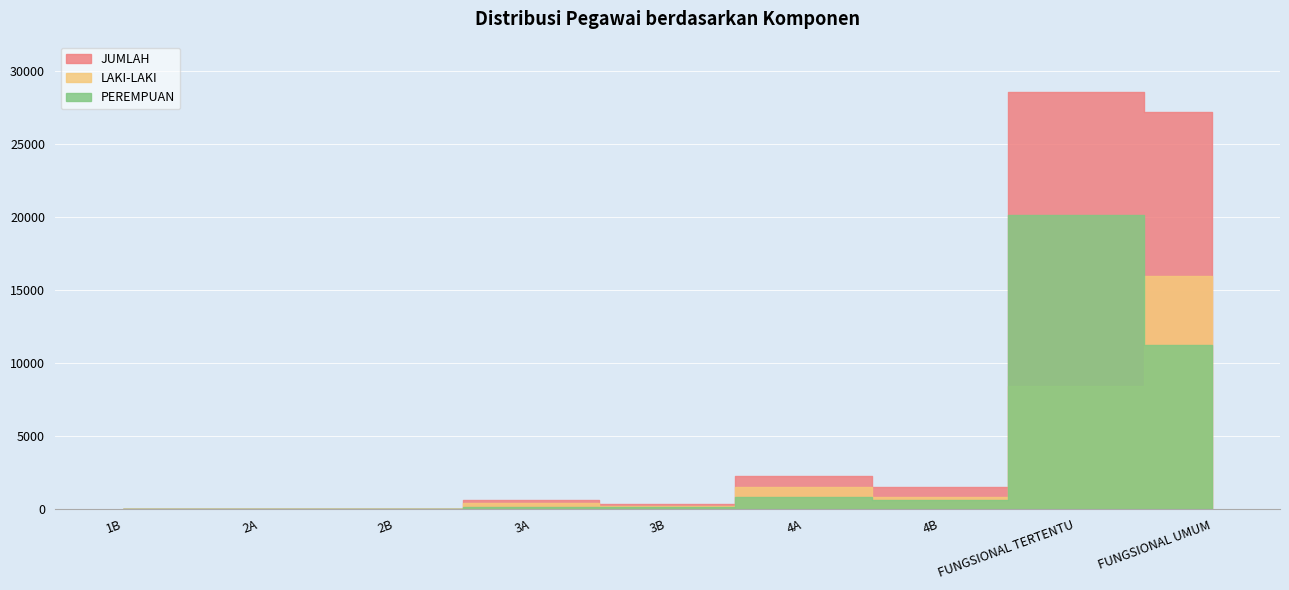

True or false: LAKI-LAKI has a value of 15974 at FUNGSIONAL UMUM.

True